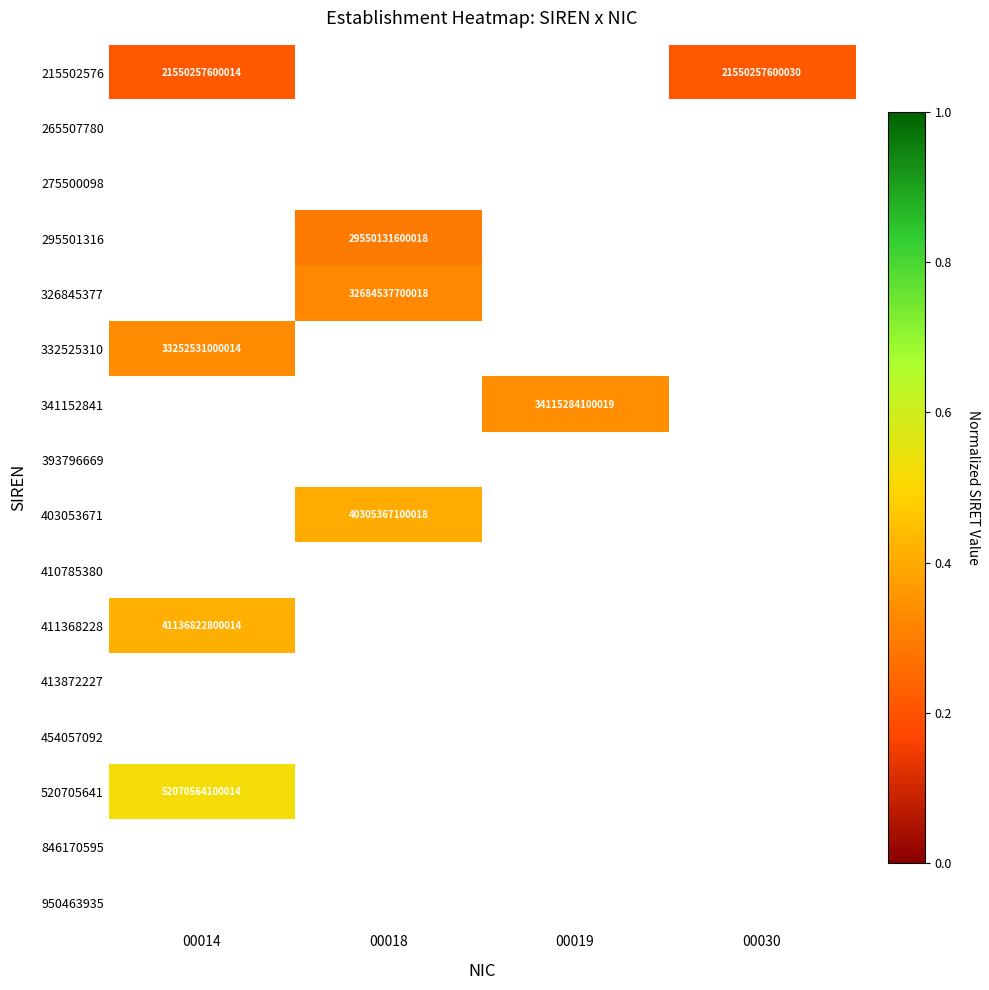

What is the minimum value shown in the chart?

0.2